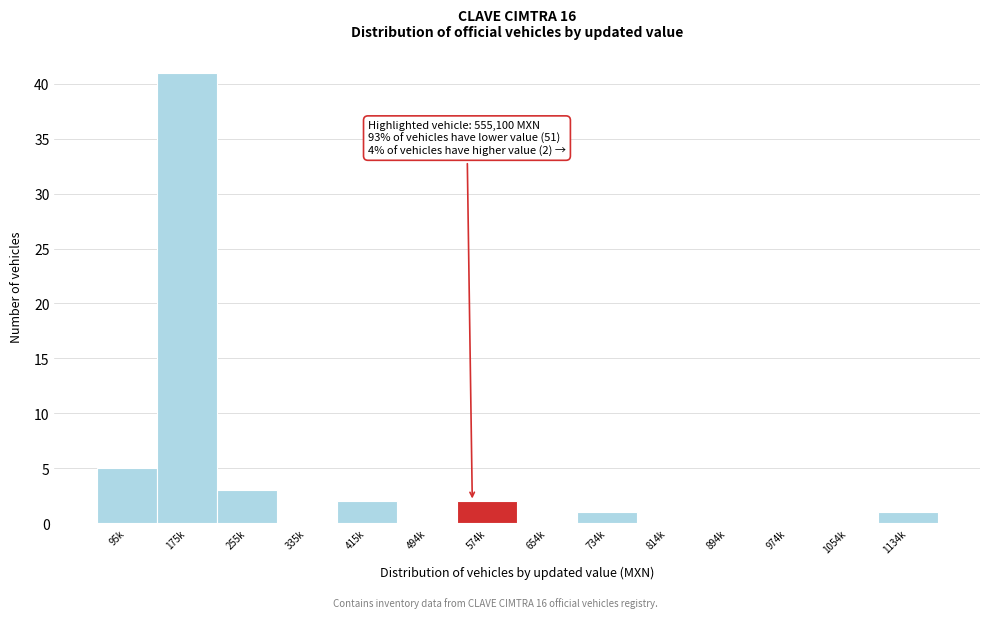

Reading right to left, extract all data points from this chart.

1134k=1	1054k=0	974k=0	894k=0	814k=0	734k=1	654k=0	574k=2	494k=0	415k=2	335k=0	255k=3	175k=41	95k=5